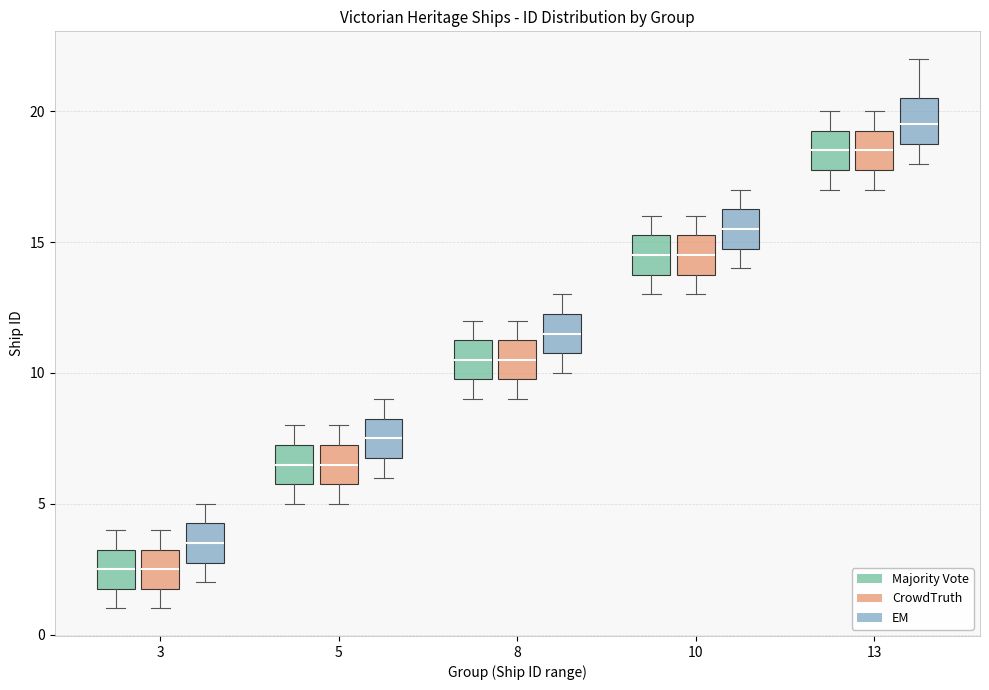

Reading left to right, read every box against the y-axis: the position of its median line, the range the box covers, and the ends of its whiskers. The values are not printed on the chart, so give them approximately, as read against the axis.

3 (Majority Vote): median 2.5, box 2.0 to 3.5, whiskers 1.0 to 4.0
3 (CrowdTruth): median 2.5, box 2.0 to 3.5, whiskers 1.0 to 4.0
3 (EM): median 3.5, box 3.0 to 4.5, whiskers 2.0 to 5.0
5 (Majority Vote): median 6.5, box 6.0 to 7.5, whiskers 5.0 to 8.0
5 (CrowdTruth): median 6.5, box 6.0 to 7.5, whiskers 5.0 to 8.0
5 (EM): median 7.5, box 7.0 to 8.5, whiskers 6.0 to 9.0
8 (Majority Vote): median 10.5, box 10.0 to 11.5, whiskers 9.0 to 12.0
8 (CrowdTruth): median 10.5, box 10.0 to 11.5, whiskers 9.0 to 12.0
8 (EM): median 11.5, box 11.0 to 12.5, whiskers 10.0 to 13.0
10 (Majority Vote): median 14.5, box 14.0 to 15.5, whiskers 13.0 to 16.0
10 (CrowdTruth): median 14.5, box 14.0 to 15.5, whiskers 13.0 to 16.0
10 (EM): median 15.5, box 15.0 to 16.5, whiskers 14.0 to 17.0
13 (Majority Vote): median 18.5, box 18.0 to 19.5, whiskers 17.0 to 20.0
13 (CrowdTruth): median 18.5, box 18.0 to 19.5, whiskers 17.0 to 20.0
13 (EM): median 19.5, box 19.0 to 20.5, whiskers 18.0 to 22.0